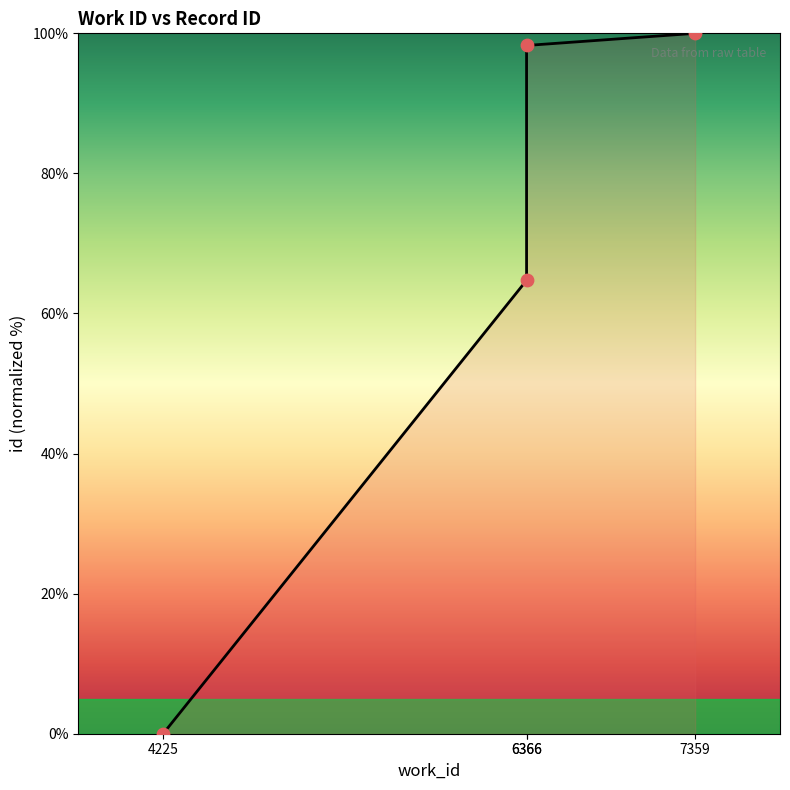

Between 6366 and 4225, which is larger?

6366